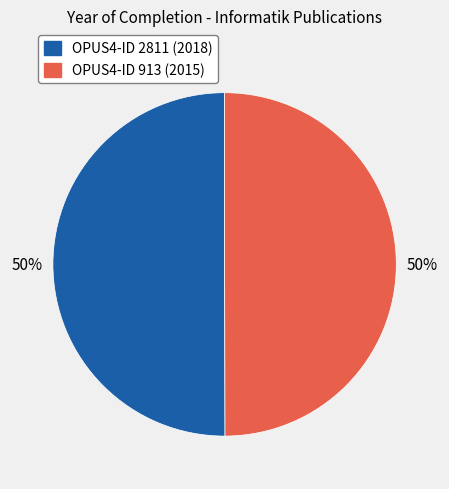

To the nearest percent, what is the average slice percentage?

50%